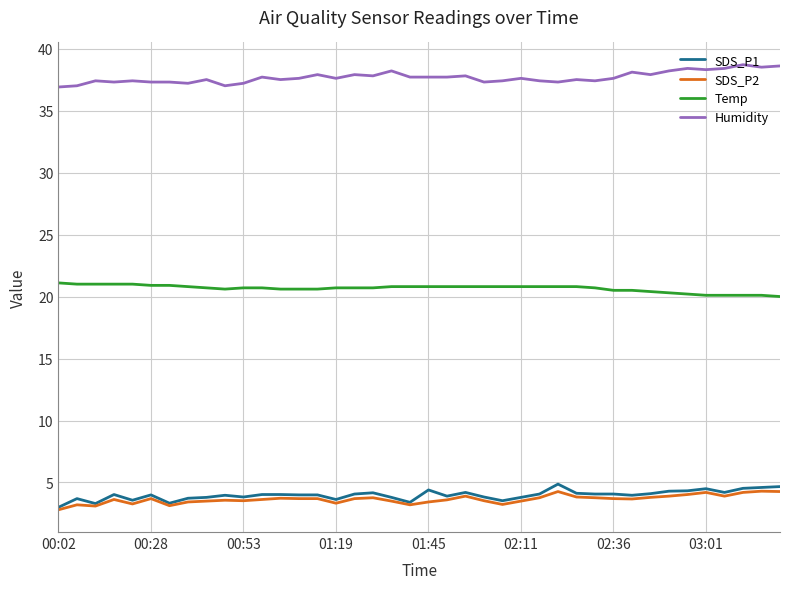

What are all the series names shown in the legend?

SDS_P1, SDS_P2, Temp, Humidity